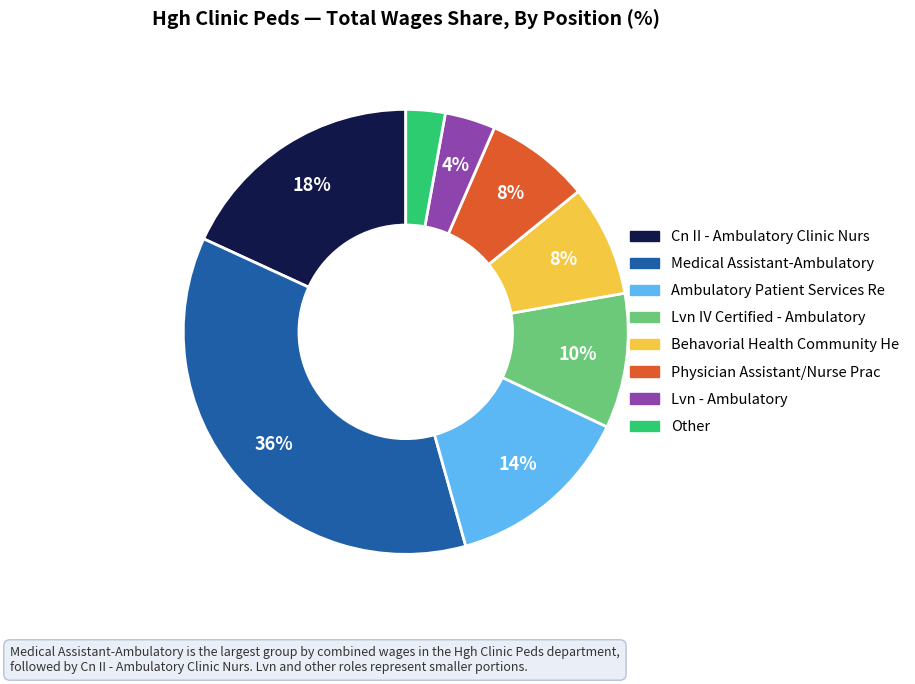

True or false: Physician Assistant/Nurse Prac accounts for 18% of the total.

False